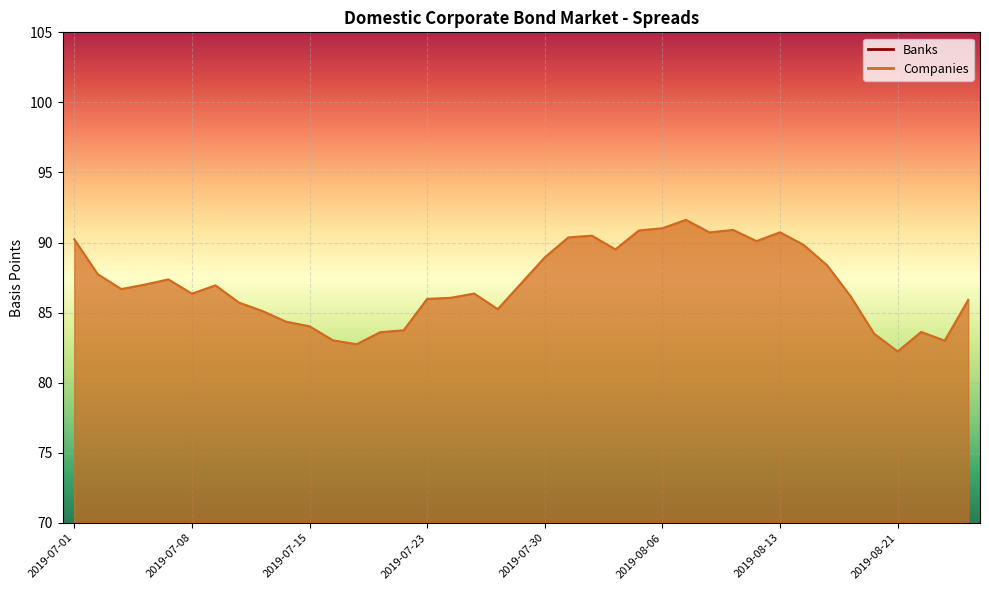

How many data points does each series have?

39